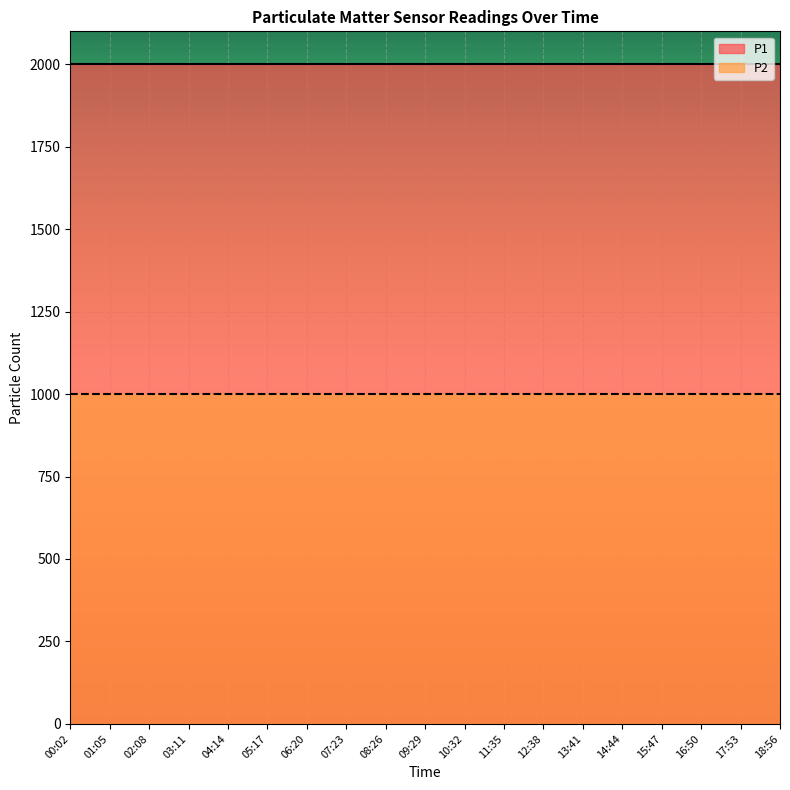

Rank the series at 13:41 from highest to lowest value.

P1, P2